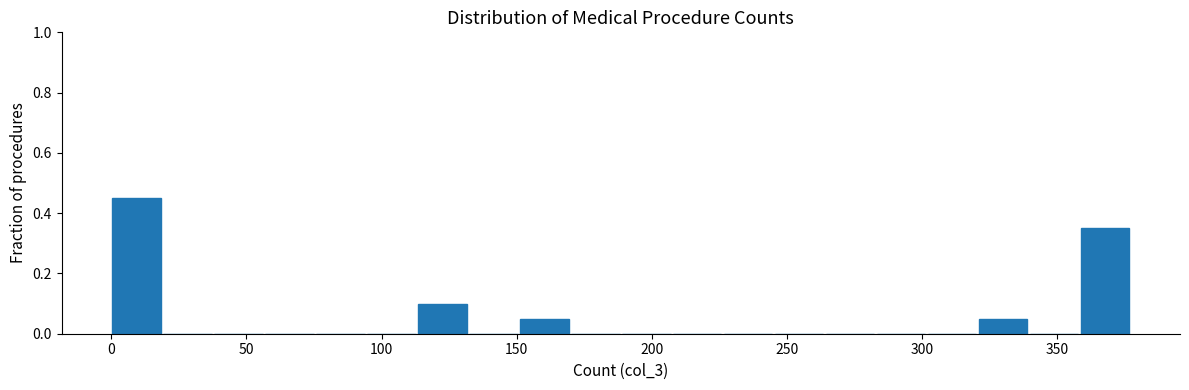

Read against the x-axis, roughly where is the centre of the tallest bar?

10